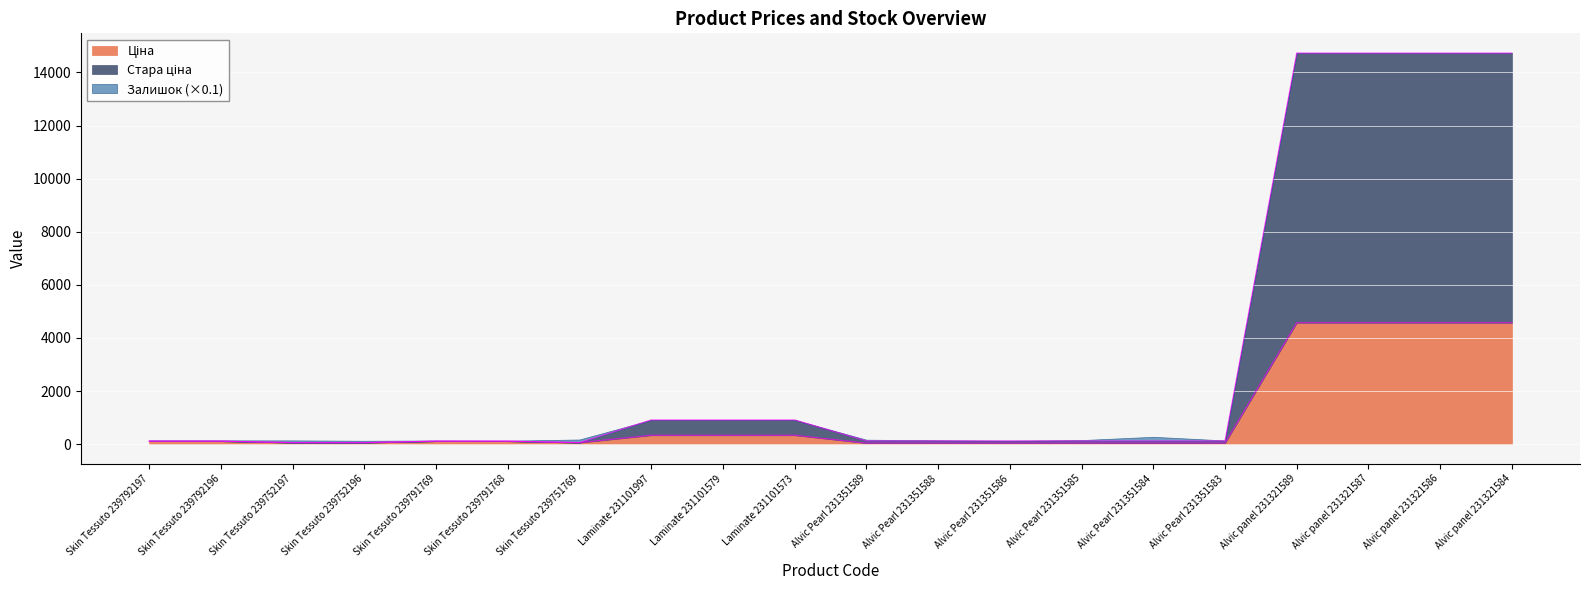

Which series has the largest total across all categories?

Стара ціна